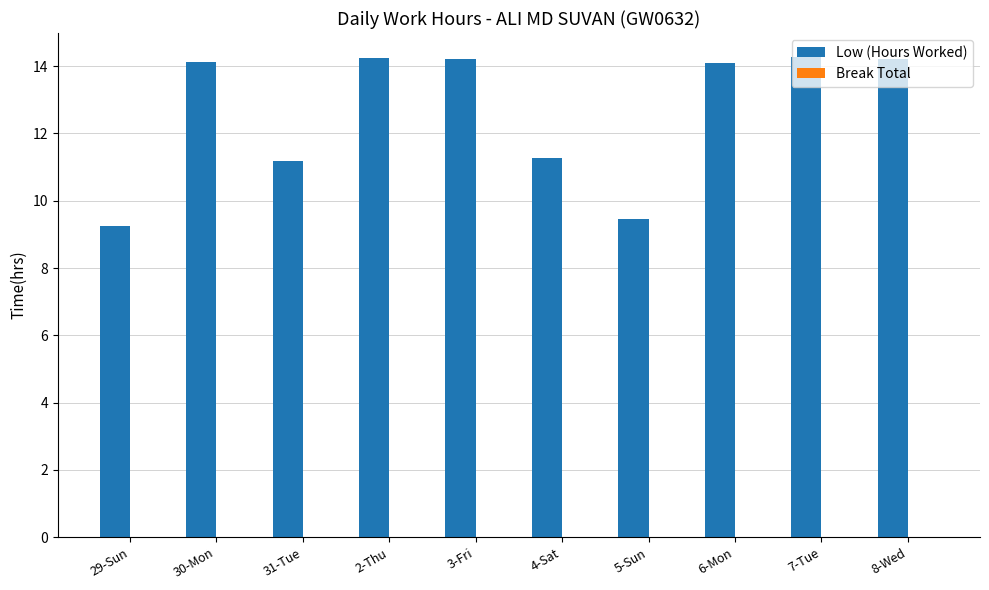

True or false: the data shows 14.1 at 6-Mon.

True